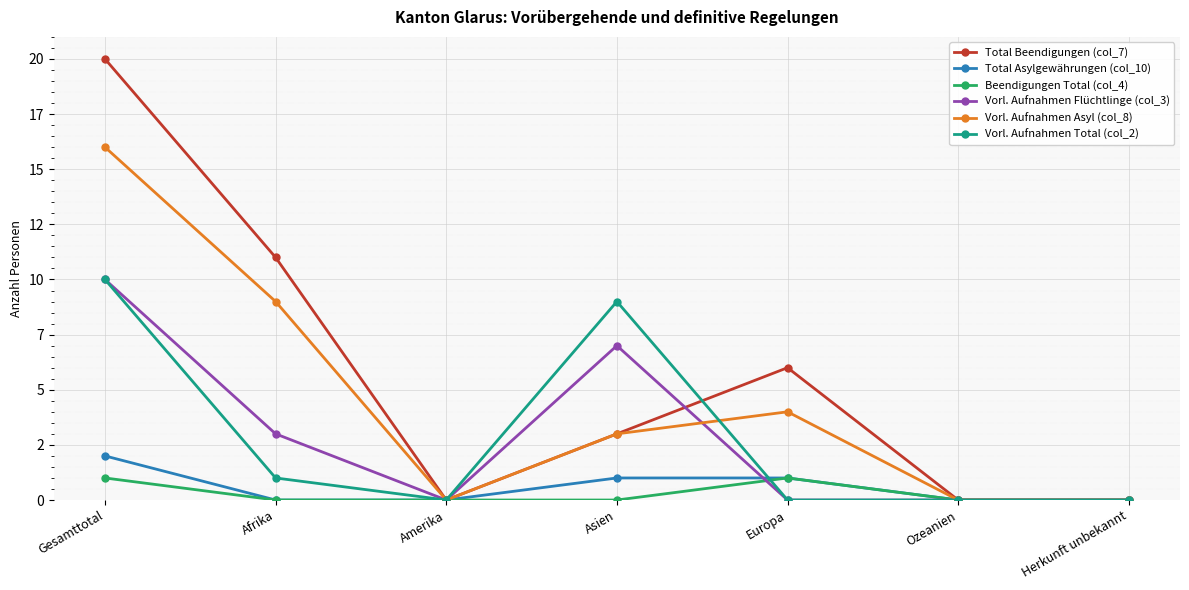

What are all the series names shown in the legend?

Total Beendigungen (col_7), Total Asylgewährungen (col_10), Beendigungen Total (col_4), Vorl. Aufnahmen Flüchtlinge (col_3), Vorl. Aufnahmen Asyl (col_8), Vorl. Aufnahmen Total (col_2)